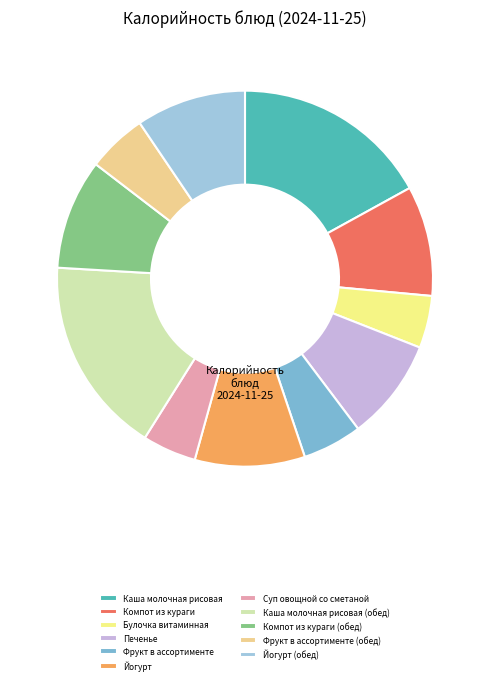

What is the change in value from Компот из кураги to Фрукт в ассортименте (обед)?

-56.2